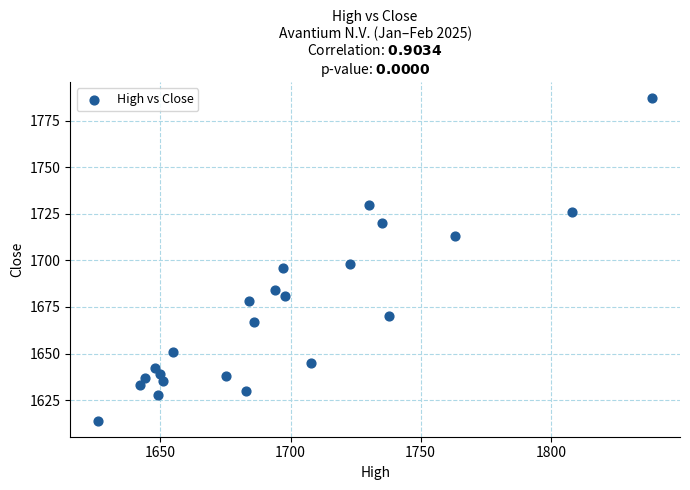

What Y value in the scatter plot is closest to 1700?

1698